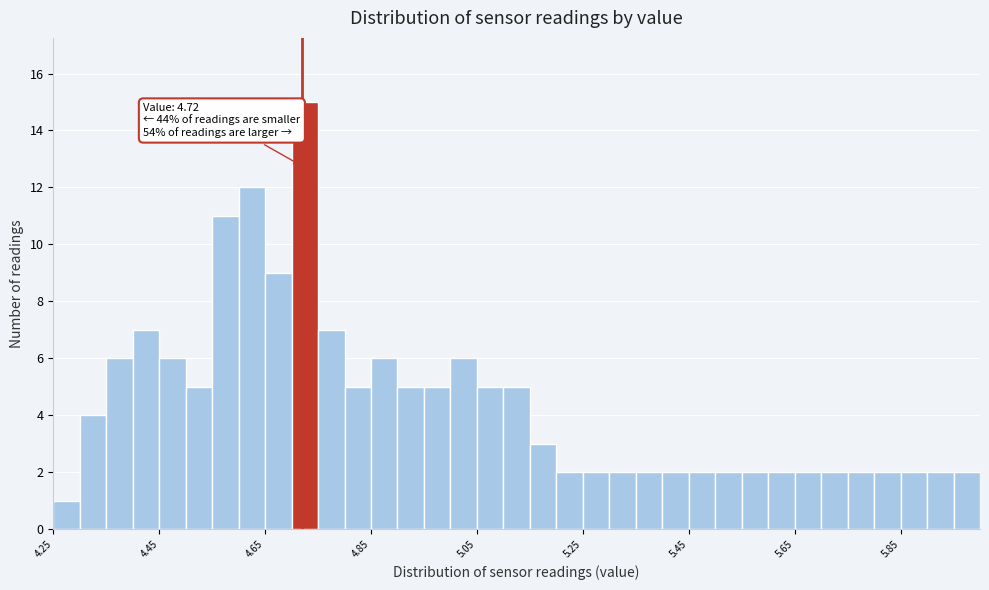

Around what value on the x-axis is the tallest bar? Give the approximate position of its centre, as read against the axis.

4.72